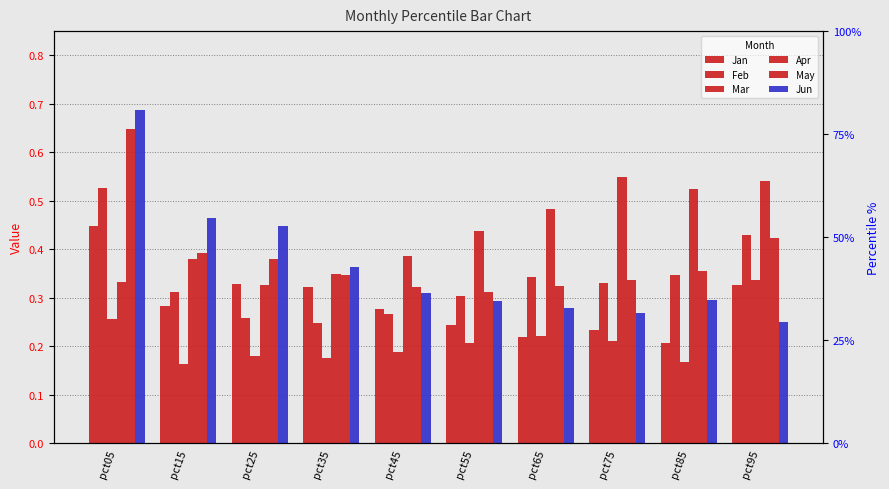

What is the difference between the maximum and minimum values in the Apr series?

0.2